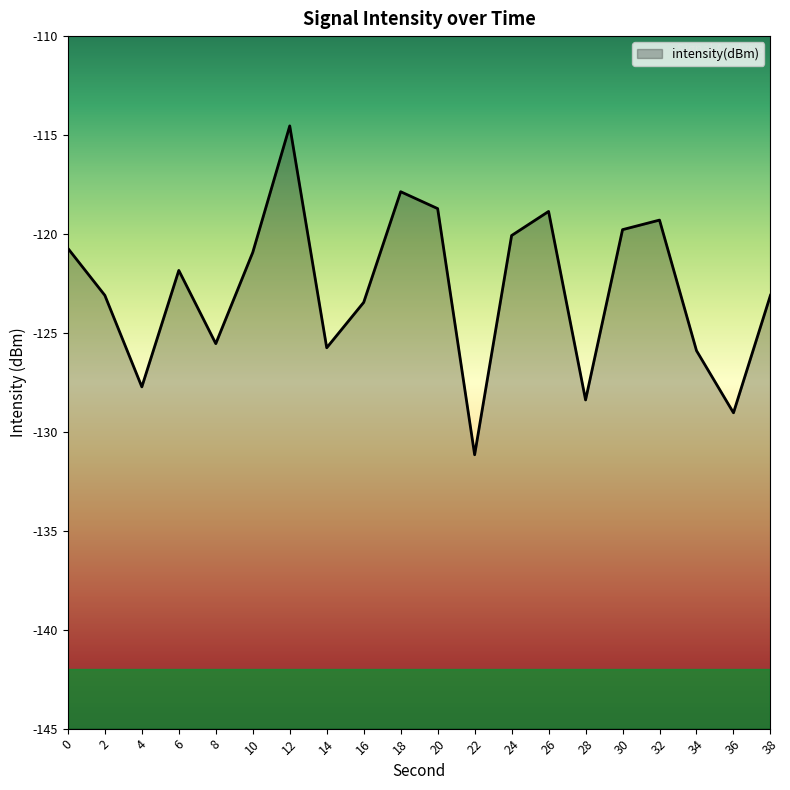

Where is the data nearest to the value -122?

6